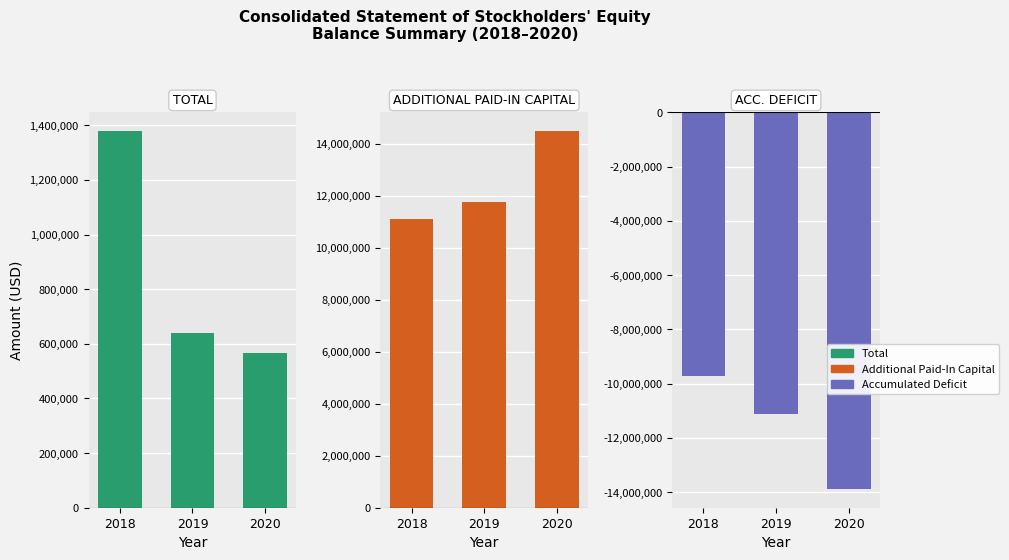

At which label is Accumulated Deficit closest to -11806987?

2019